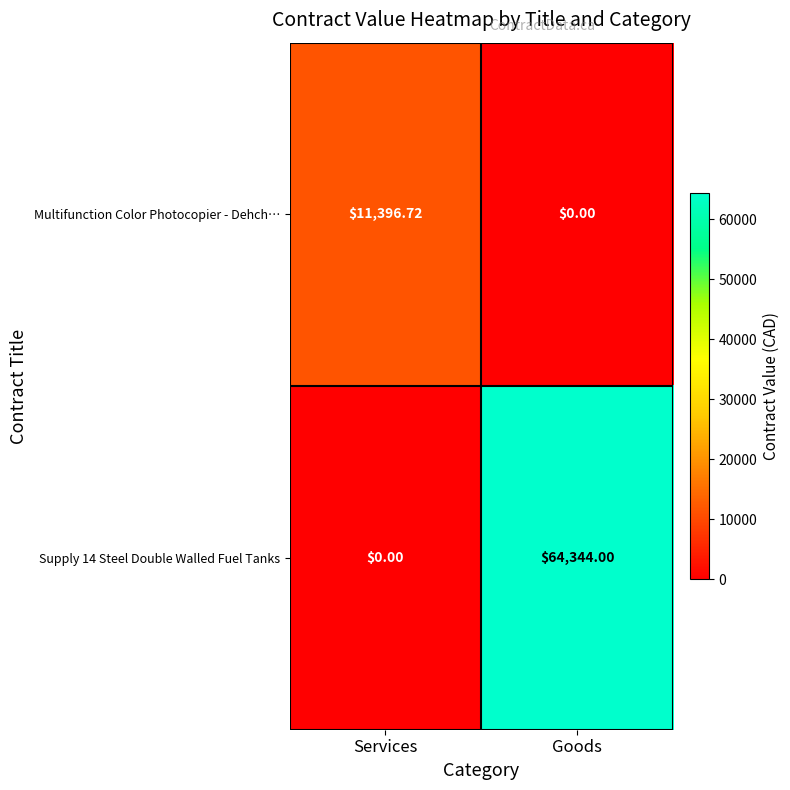

Rank the series by their maximum value, from highest to lowest.

Supply 14 Steel Double Walled Fuel Tanks, Multifunction Color Photocopier - Dehch…